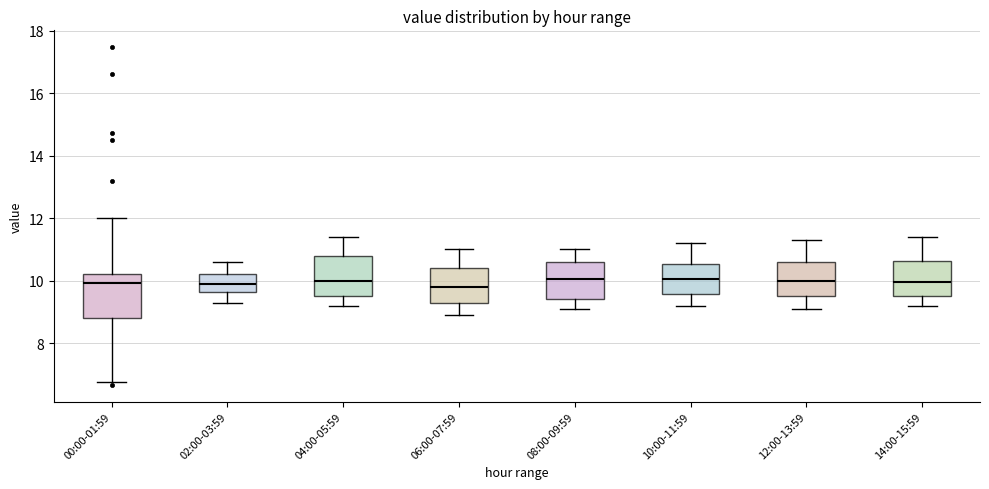

Reading left to right, transcribe this box plot: for each box, give where its median line is, the range the box spans, and where its two whiskers end, as read against the y-axis. The values are not printed on the chart, so give them approximately, as read against the axis.

00:00-01:59: median 10.0, box 8.8 to 10.2, whiskers 6.8 to 12.0
02:00-03:59: median 10.0, box 9.6 to 10.2, whiskers 9.4 to 10.6
04:00-05:59: median 10.0, box 9.6 to 10.8, whiskers 9.2 to 11.4
06:00-07:59: median 9.8, box 9.4 to 10.4, whiskers 9.0 to 11.0
08:00-09:59: median 10.0, box 9.4 to 10.6, whiskers 9.2 to 11.0
10:00-11:59: median 10.0, box 9.6 to 10.6, whiskers 9.2 to 11.2
12:00-13:59: median 10.0, box 9.6 to 10.6, whiskers 9.2 to 11.4
14:00-15:59: median 10.0, box 9.6 to 10.6, whiskers 9.2 to 11.4